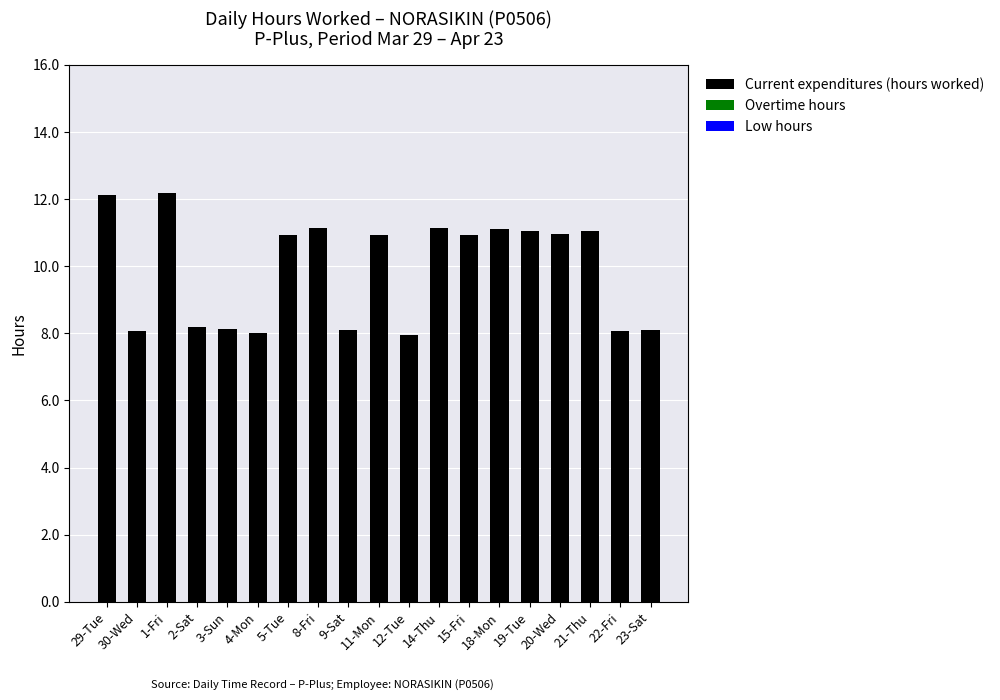

The value at 18-Mon is 11.1. True or false?

True